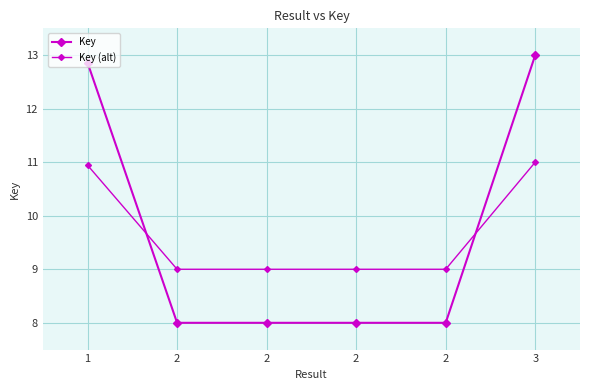

How many data points does each series have?

6